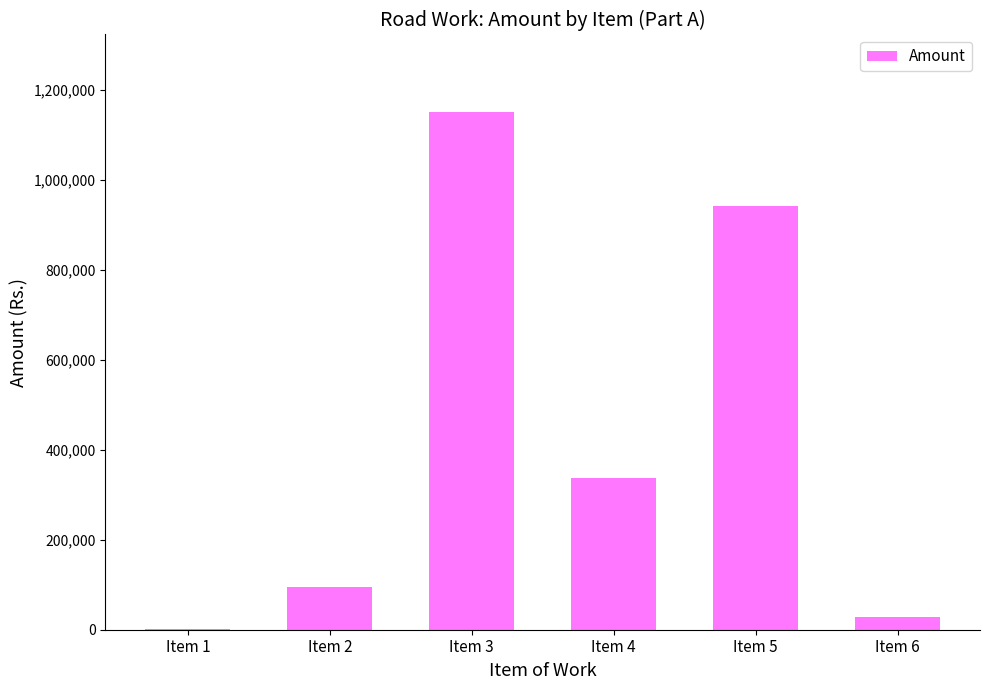

Where does the data first go above 337104?

Item 3